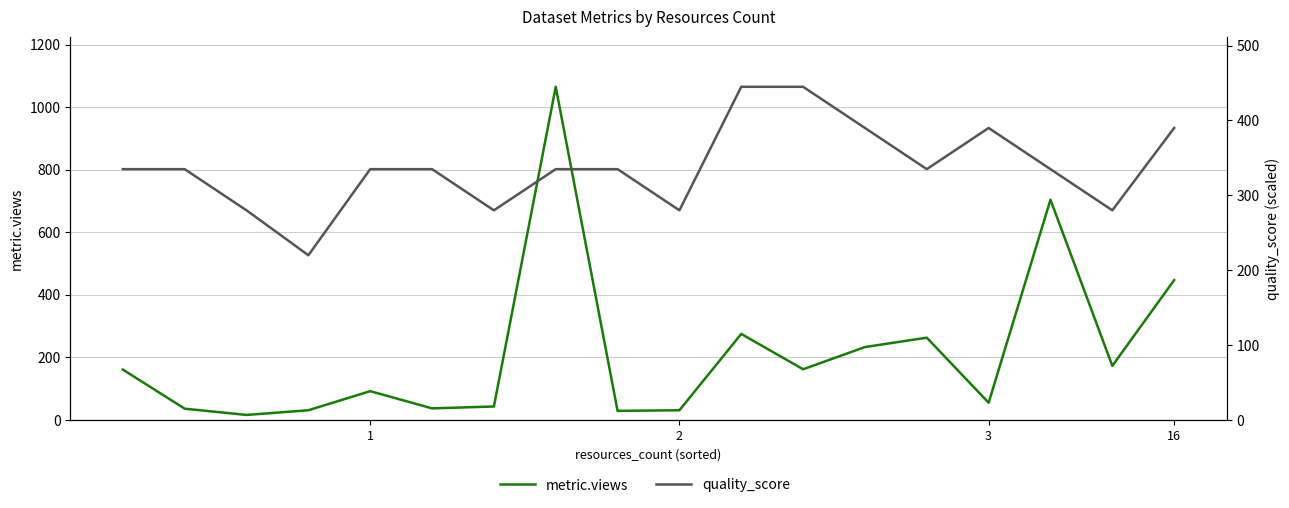

At how many categories does at least one series exceed 1012?

1